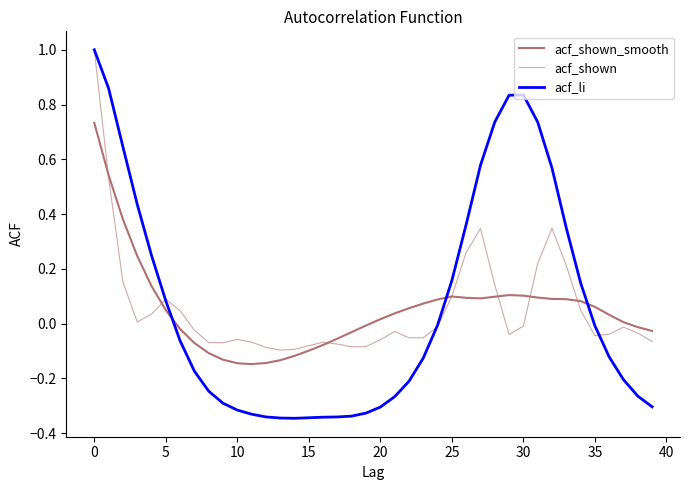

True or false: acf_shown and acf_shown_smooth cross at least once.

True